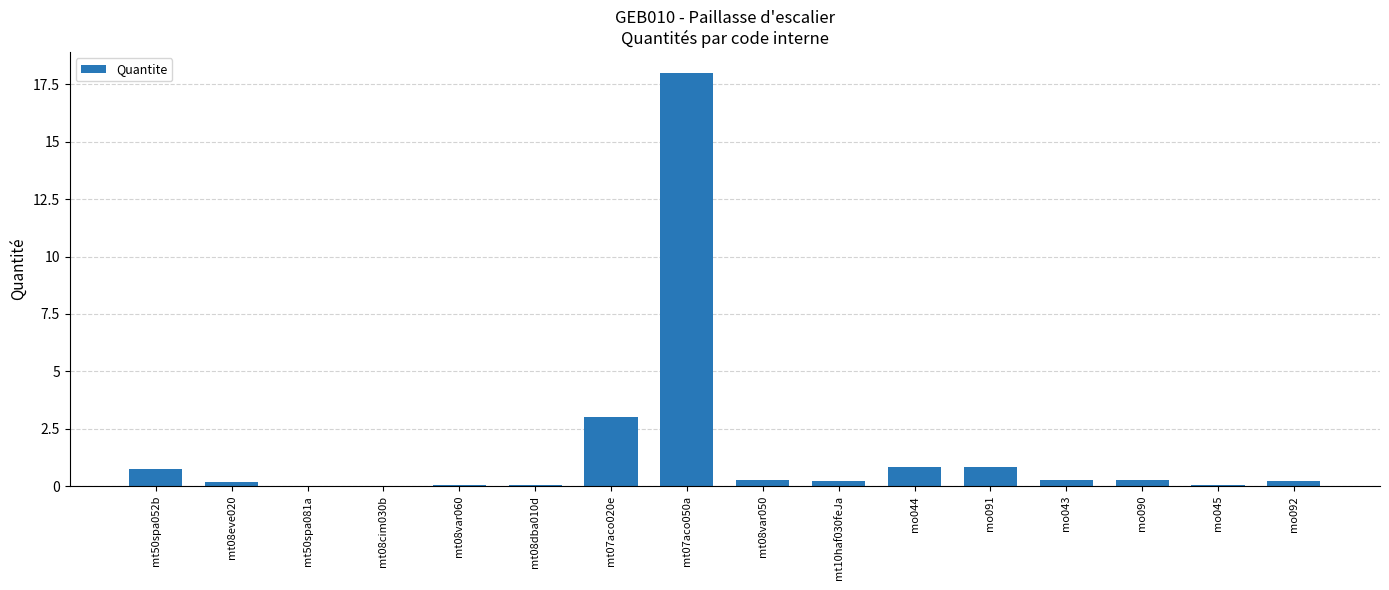

The chart shows a value of 0.0 at mt08var060. True or false?

True